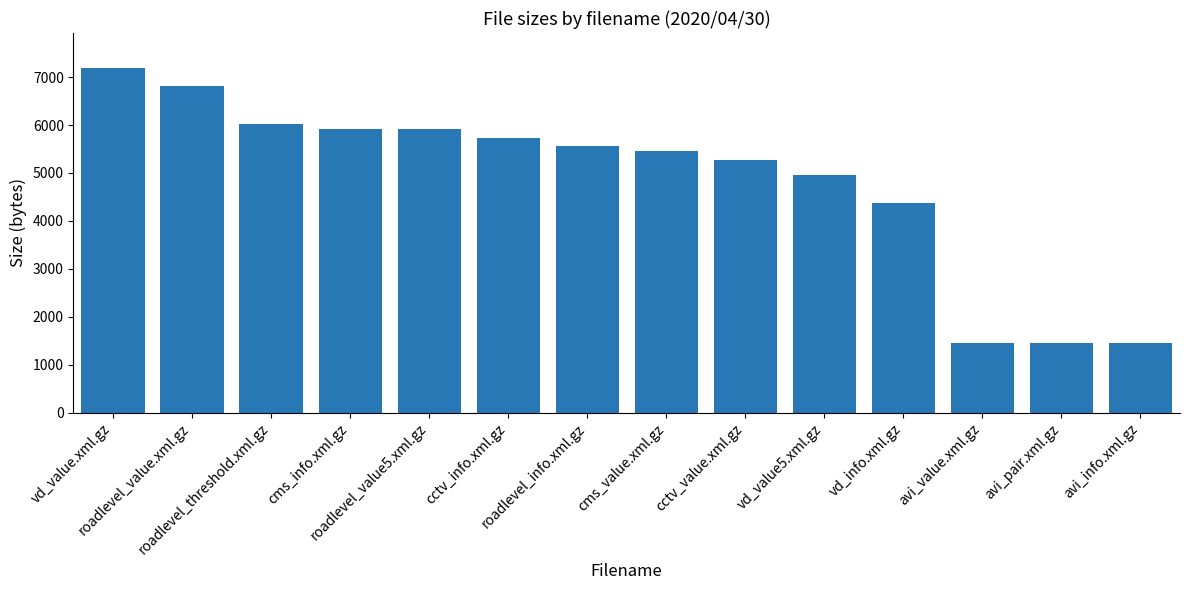

What is the label of the 2nd bar from the right?

avi_pair.xml.gz